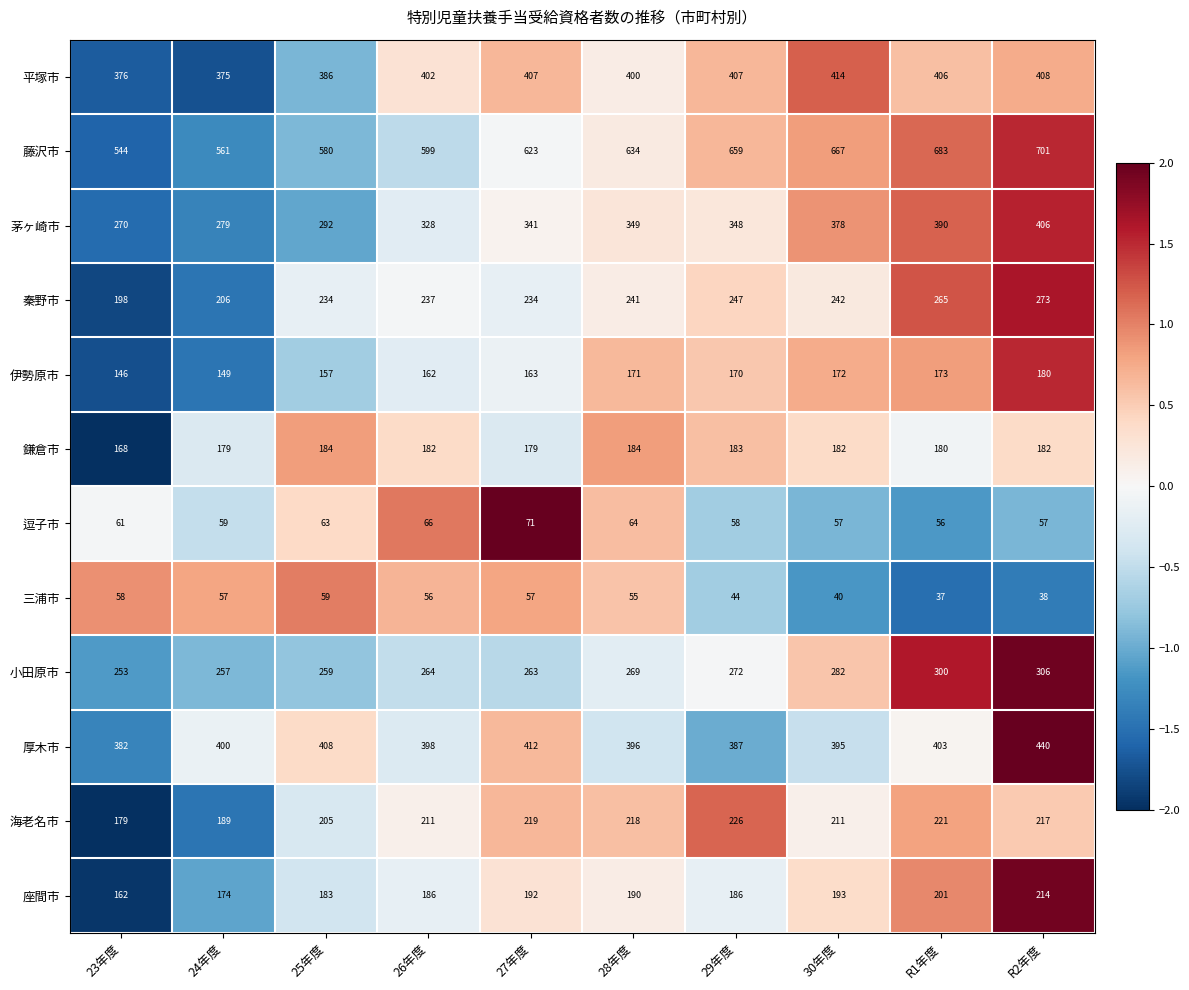

At 24年度, list the series in order from smallest to largest.

三浦市, 逗子市, 伊勢原市, 座間市, 鎌倉市, 海老名市, 秦野市, 小田原市, 茅ヶ崎市, 平塚市, 厚木市, 藤沢市